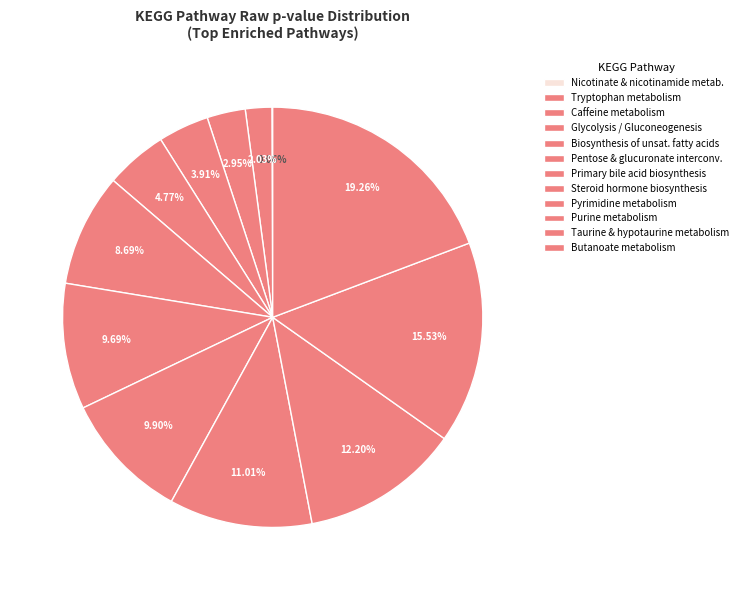

To the nearest percent, what portion does Tryptophan metabolism represent?

2%